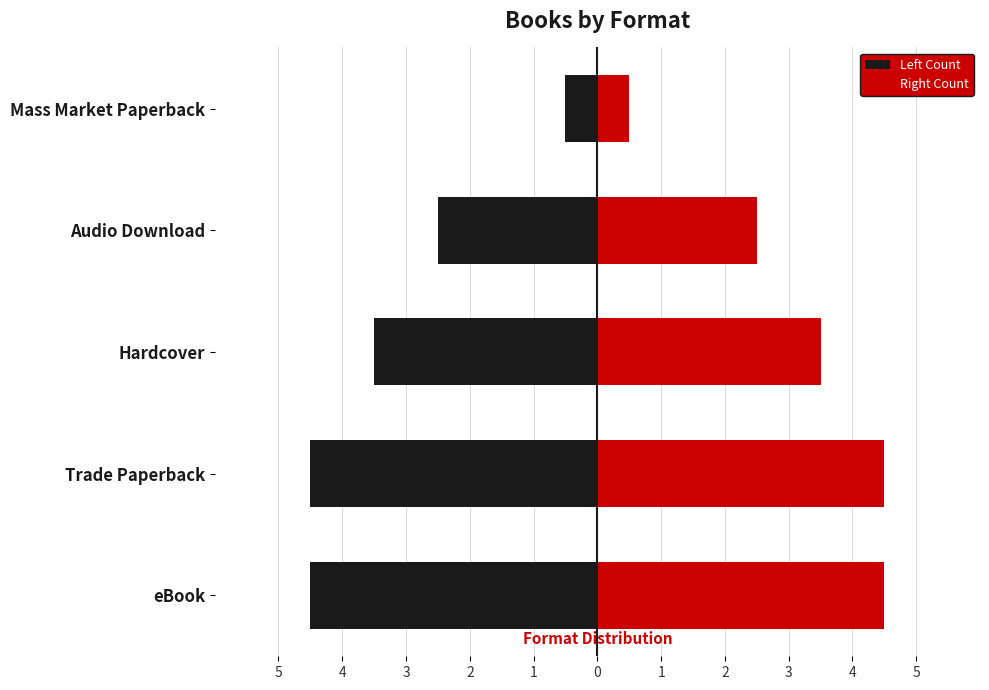

At how many categories does at least one series exceed 0?

5